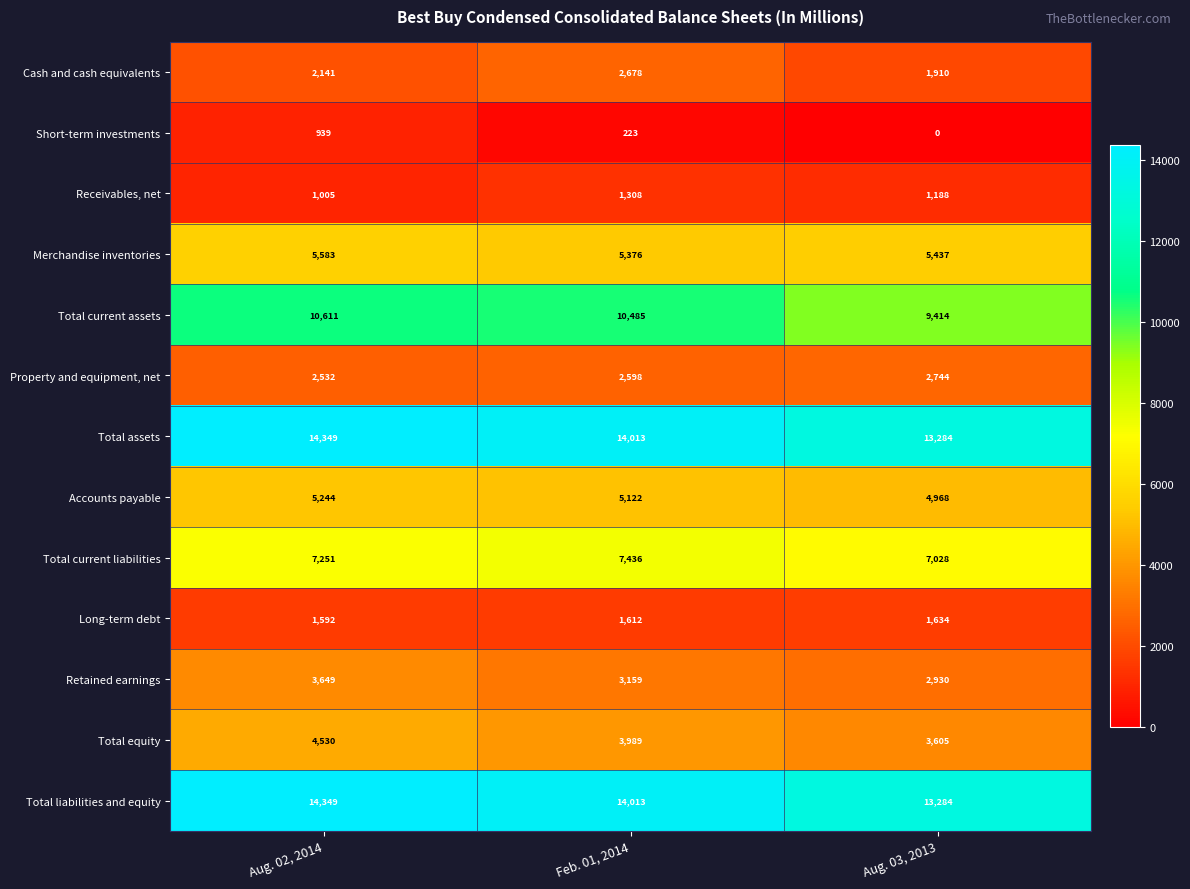

How many data points in Short-term investments are less than 223?

1